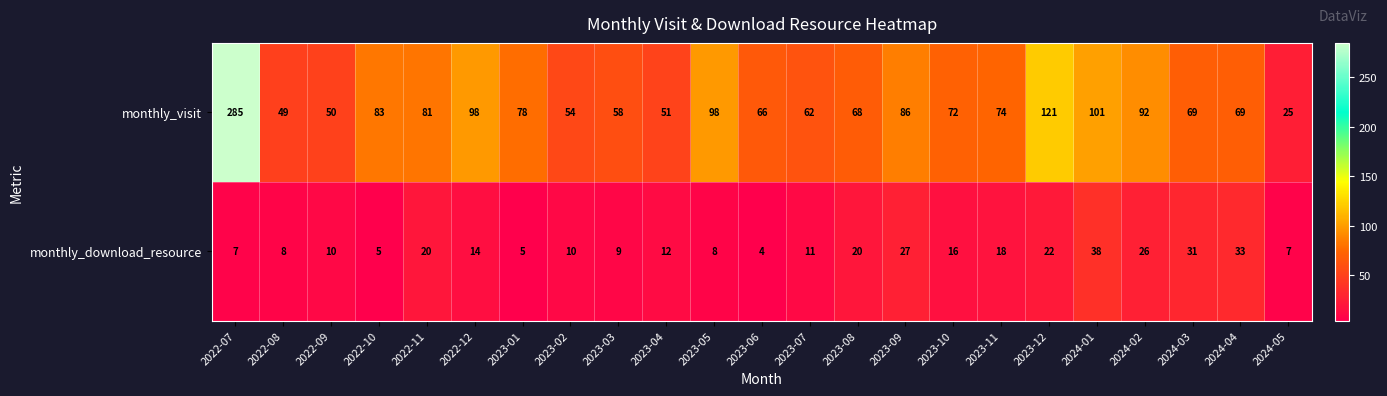

What is the minimum value for monthly_visit?

25